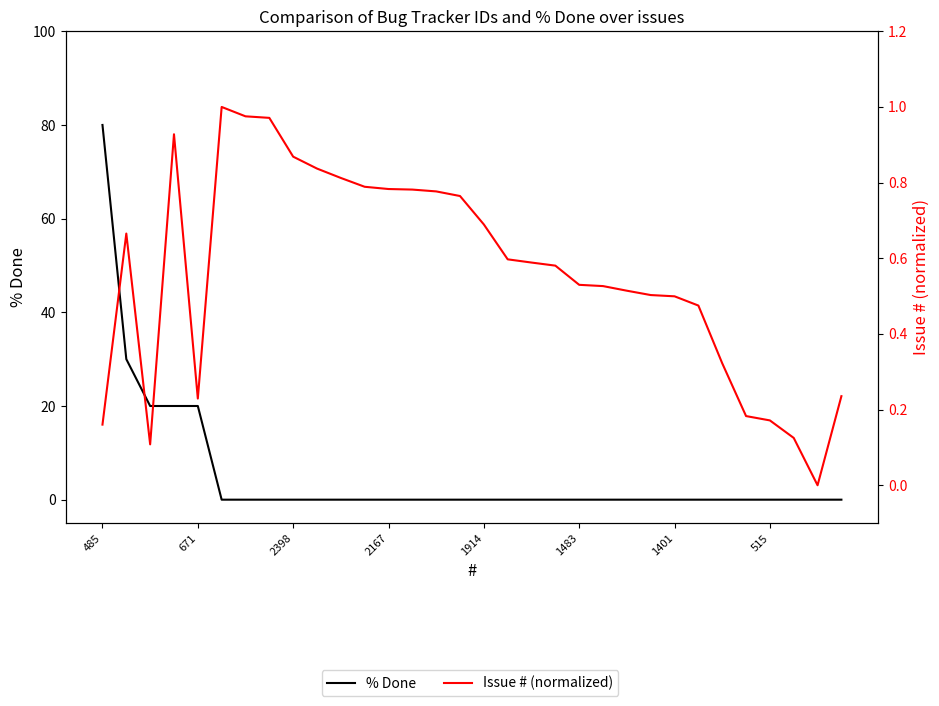

Reading right to left, what are all the values shown in this chart?

% Done: 0.0	0.0	0.0	0.0	0.0	0.0	0.0	0.0	0.0	0.0	0.0	0.0	0.0	0.0	0.0	0.0	0.0	0.0	0.0	0.0	0.0	0.0	0.0	0.0	0.0	0.0	0.0	20.0	20.0	20.0	30.0	80.0
Issue # (normalized): 0.2	0.0	0.1	0.2	0.2	0.3	0.5	0.5	0.5	0.5	0.5	0.5	0.6	0.6	0.6	0.7	0.8	0.8	0.8	0.8	0.8	0.8	0.8	0.9	1.0	1.0	1.0	0.2	0.9	0.1	0.7	0.2